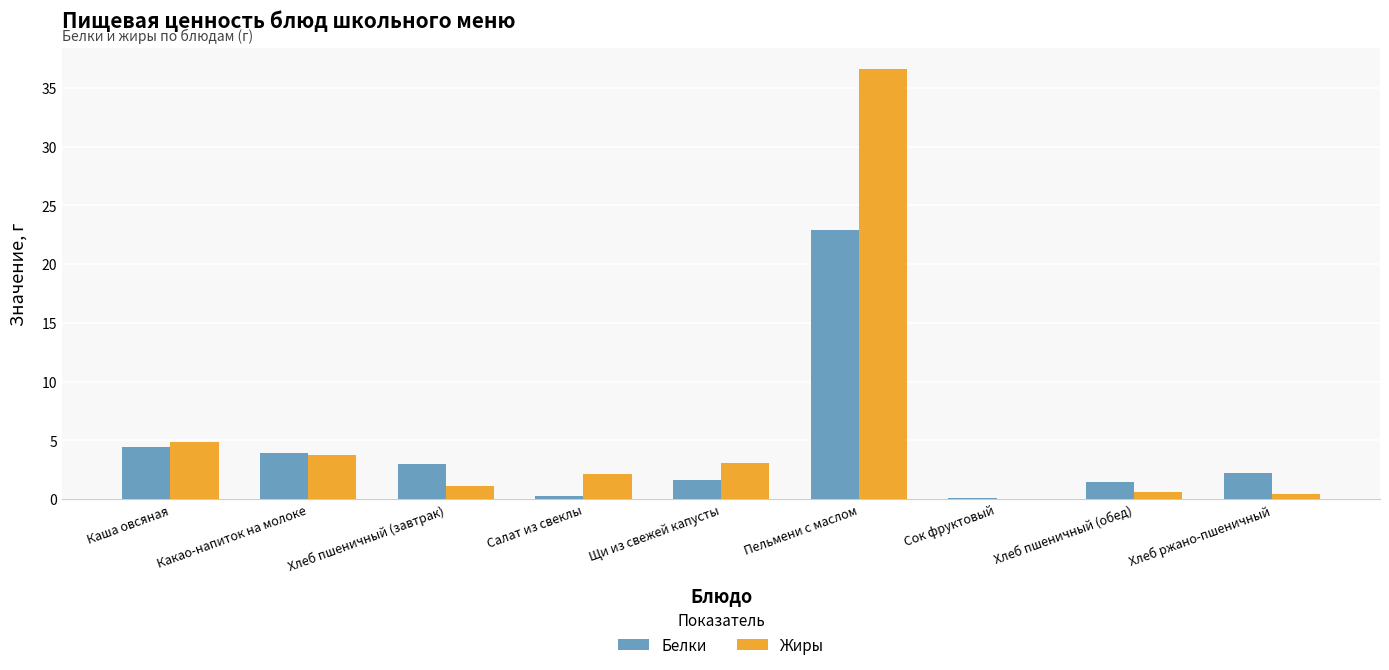

How many groups of bars are there?

9